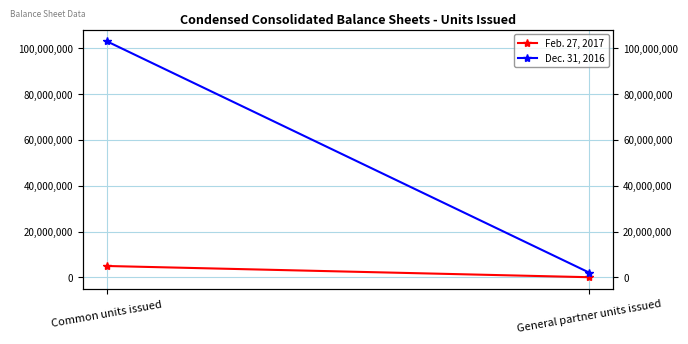

Reading left to right, extract all data points from this chart.

Feb. 27, 2017: Common units issued=5000000	General partner units issued=101980
Dec. 31, 2016: Common units issued=102981495	General partner units issued=2100900